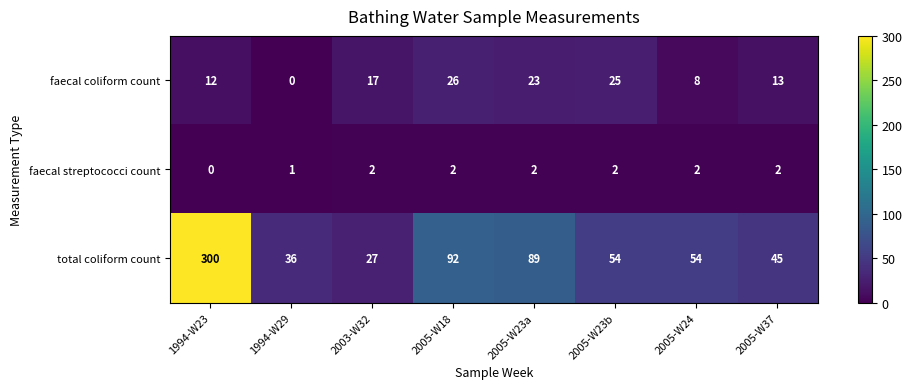

Reading right to left, transcribe all the data shown in this chart.

faecal coliform count: 13	8	25	23	26	17	0	12
faecal streptococci count: 2	2	2	2	2	2	1	0
total coliform count: 45	54	54	89	92	27	36	300